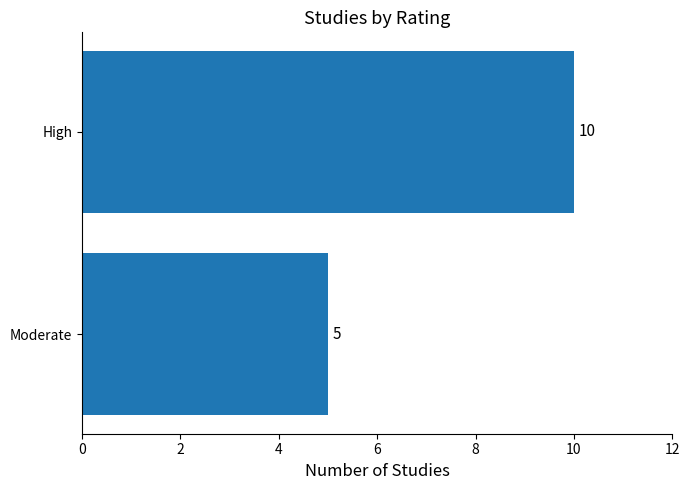

Rank the categories by value from lowest to highest.

Moderate, High